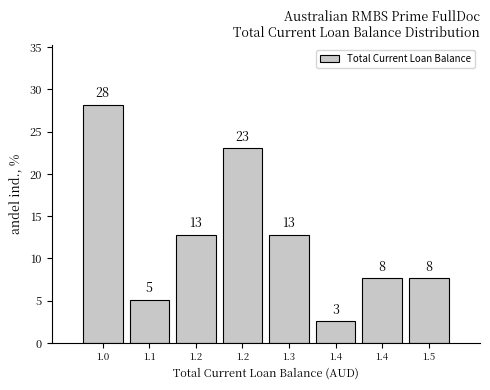

How many bars are there in total?

8